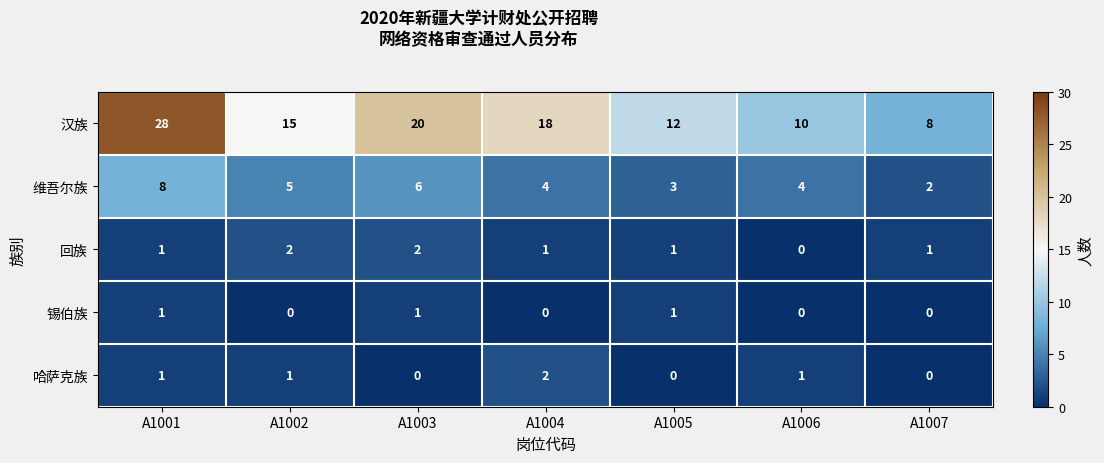

What value does the 维吾尔族 series have at A1003?

6